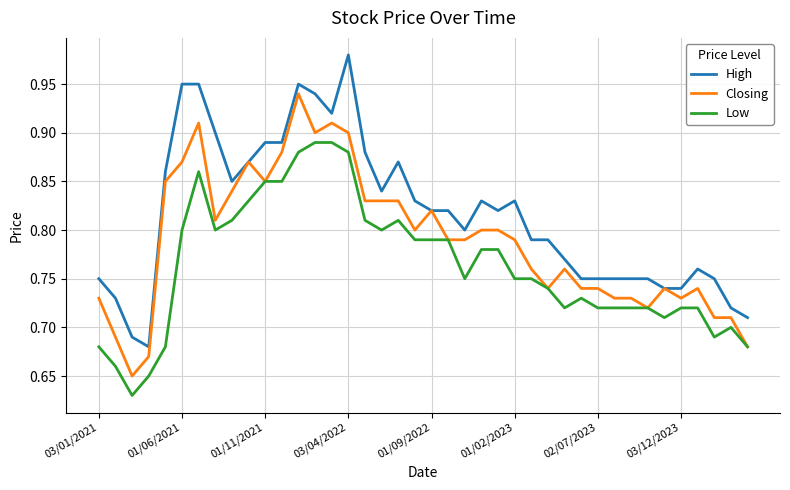

List the series in order of their peak value, highest first.

High, Closing, Low